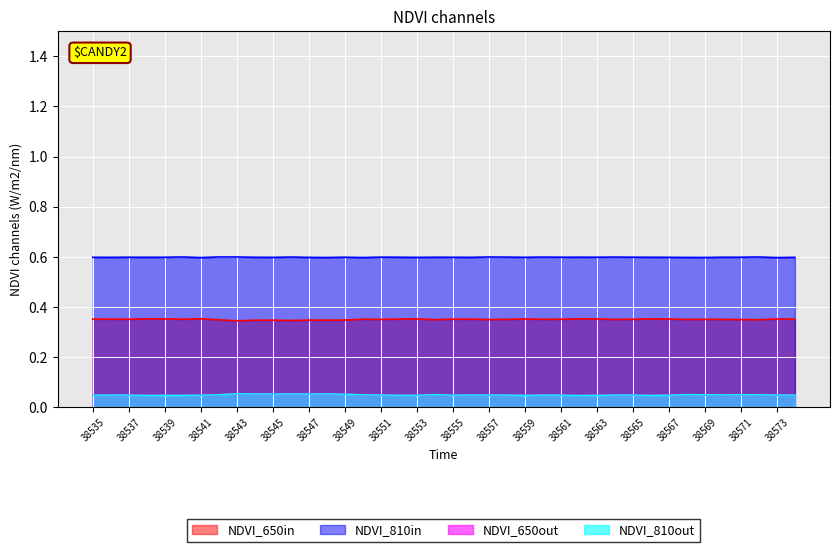

How many lines are shown in the chart?

4